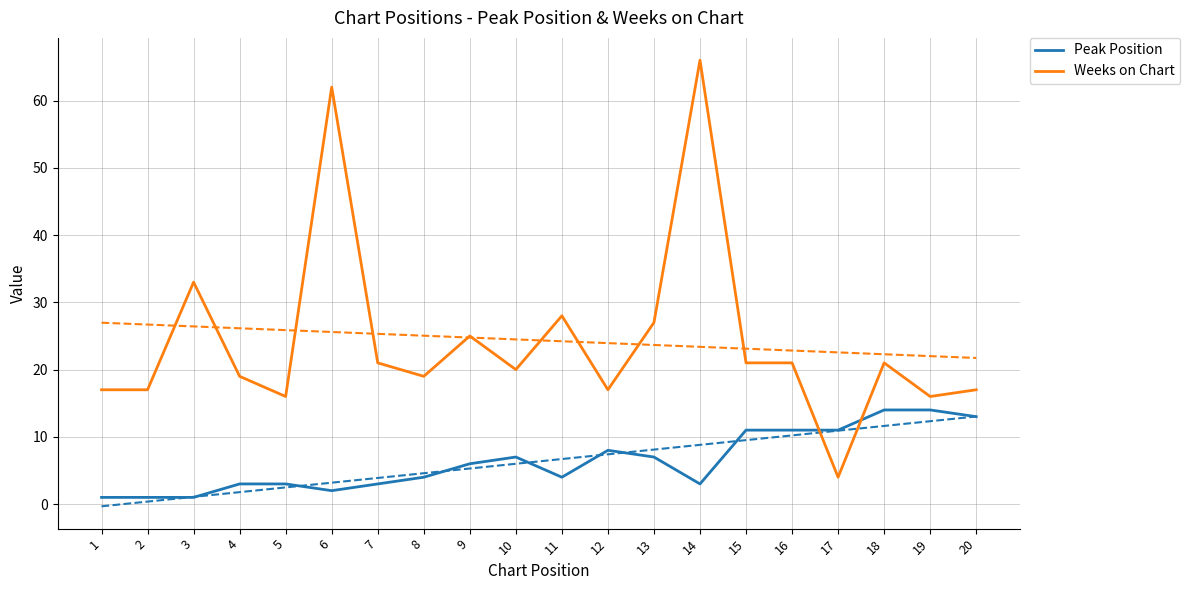

What is the spread (max minus min) of values at 4?

16